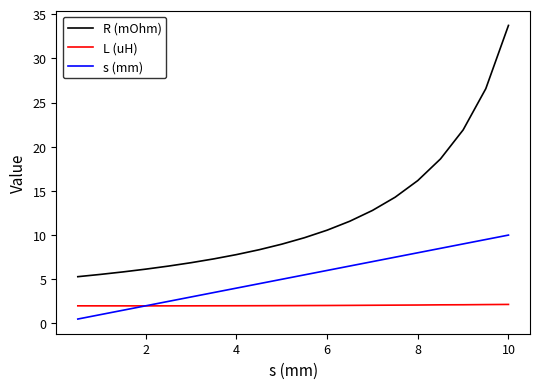

Rank the series by their maximum value, from lowest to highest.

L (uH), s (mm), R (mOhm)